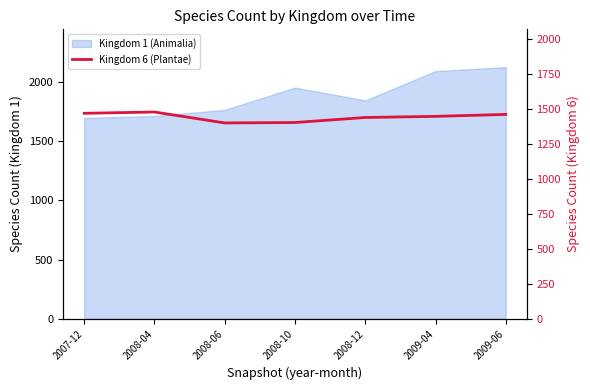

At which category does the data reach its first local peak?

2008-04